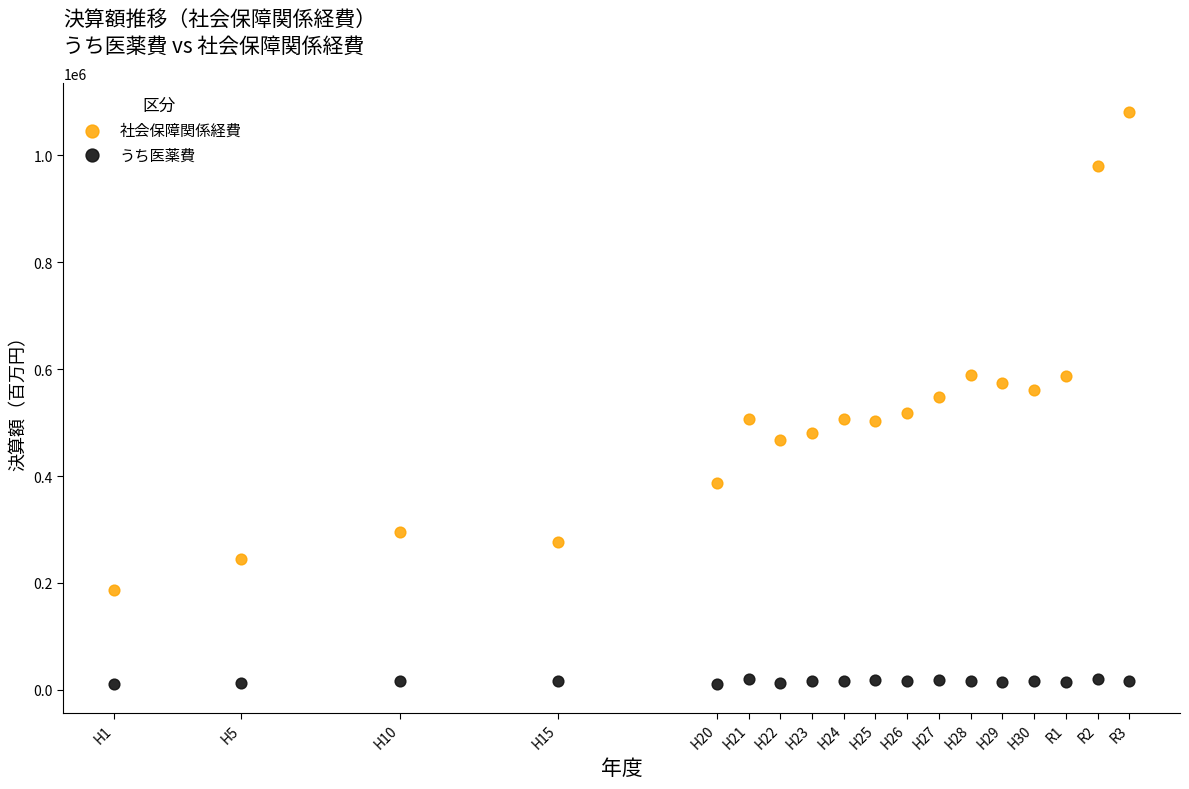

What are all the series names shown in the legend?

社会保障関係経費, うち医薬費